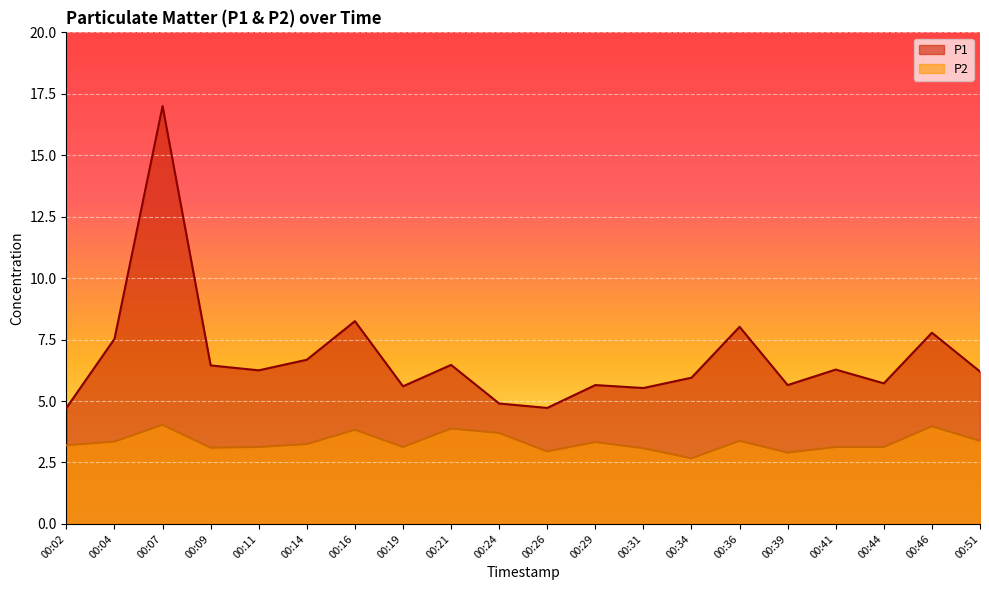

What is the value of the P2 point at the 20th from the left?

3.4